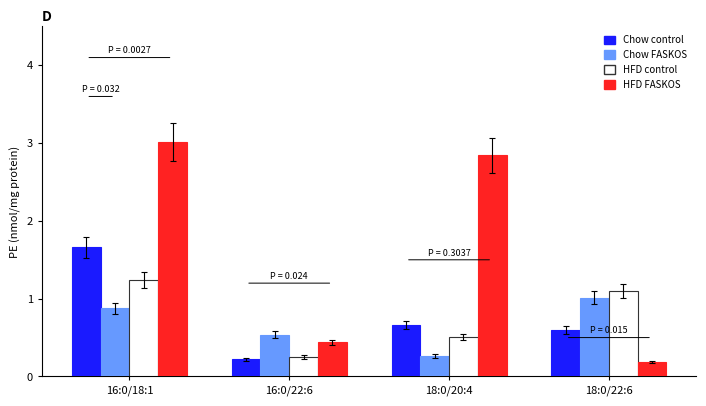

The value of Chow FASKOS at 16:0/18:1 is 0.9. True or false?

True